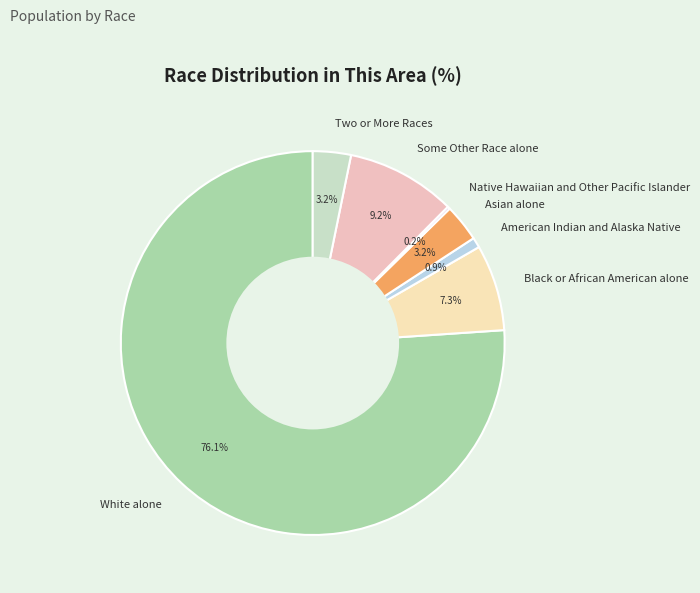

Is the sum of Asian alone and American Indian and Alaska Native greater than half?

No